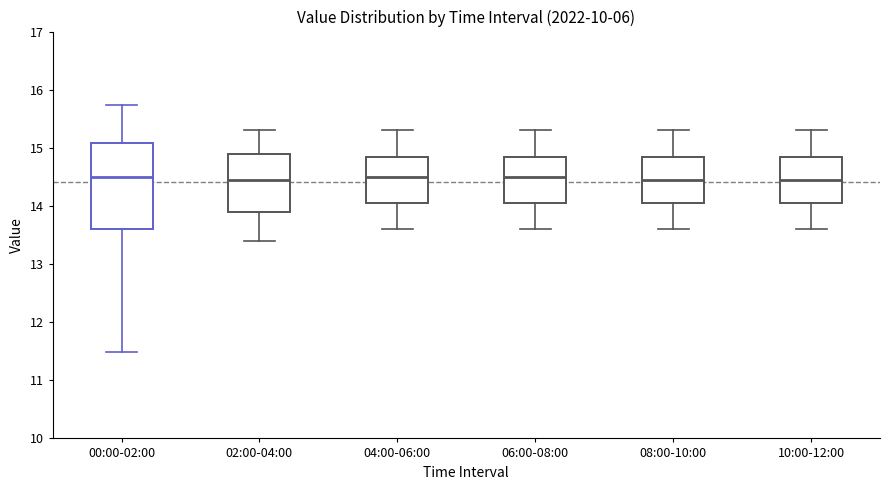

Comparing the boxes themselves (not the whiskers), which one is the tallest?

00:00-02:00